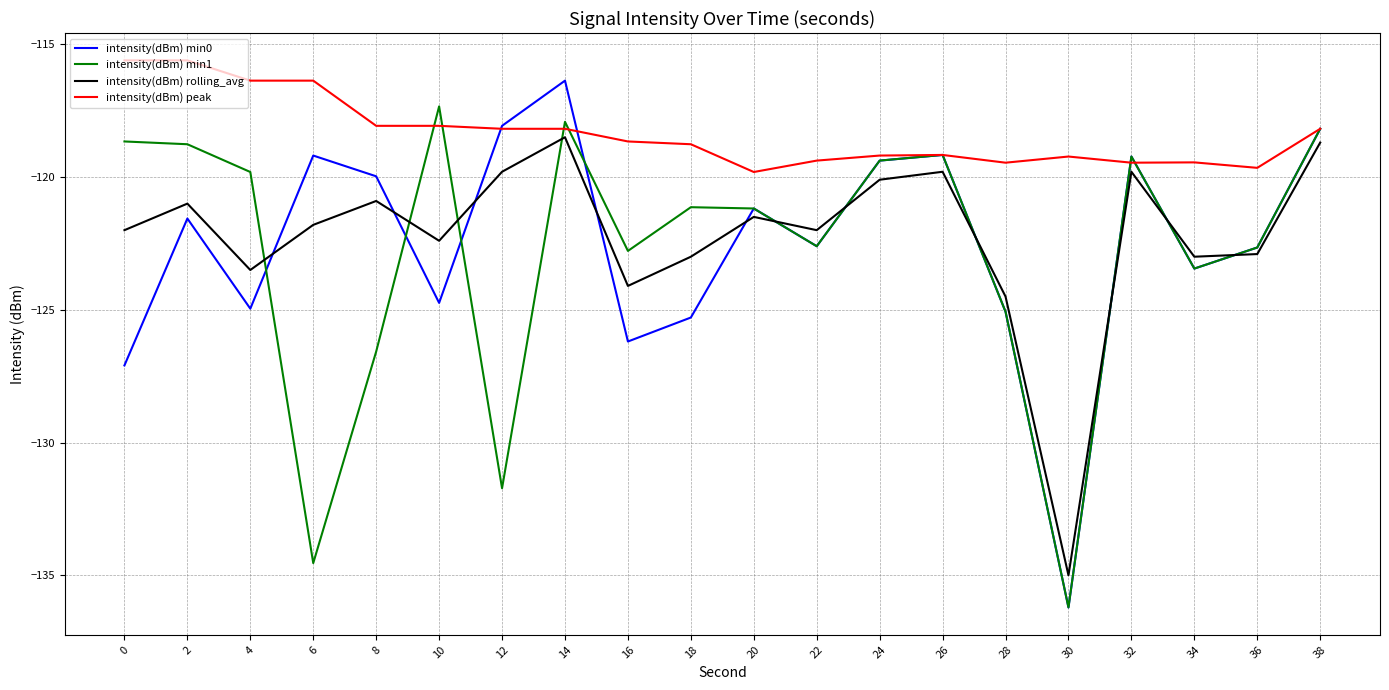

How many interior local valleys does the intensity(dBm) rolling_avg series have?

6